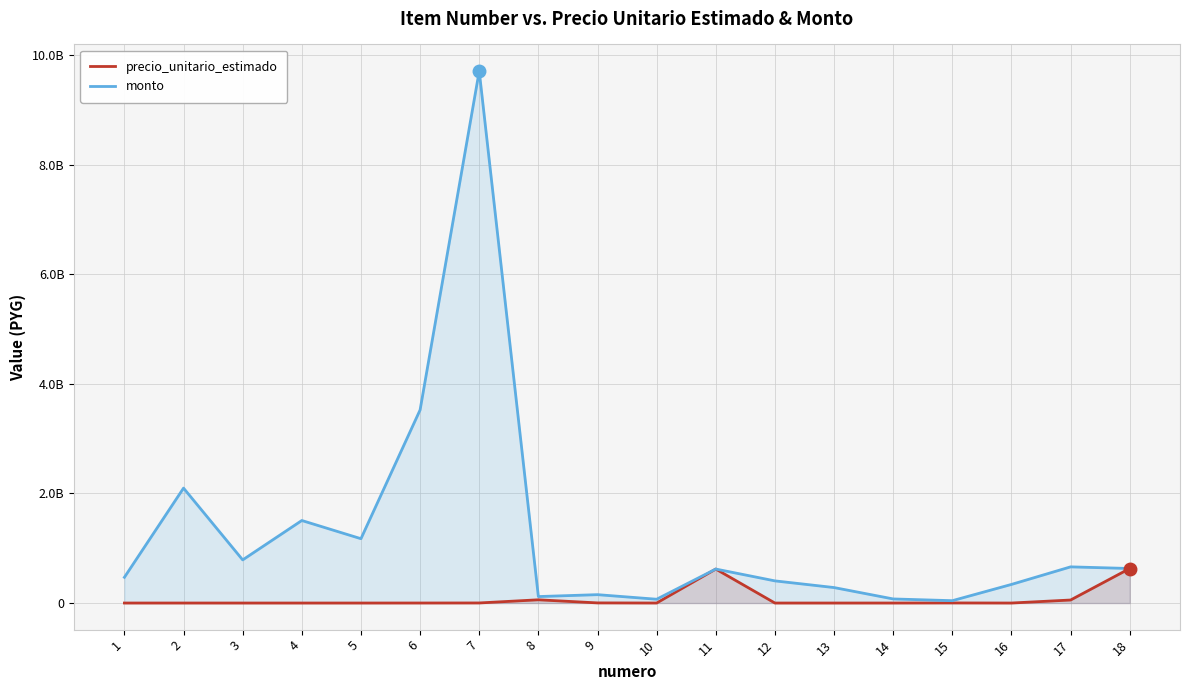

Which category has the lowest value in the monto series?

15